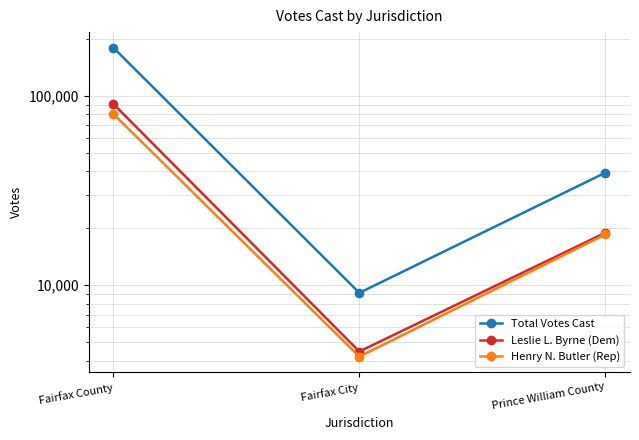

Reading right to left, transcribe all the data shown in this chart.

Total Votes Cast: Prince William County=39295	Fairfax City=9109	Fairfax County=179868
Leslie L. Byrne (Dem): Prince William County=18935	Fairfax City=4464	Fairfax County=90773
Henry N. Butler (Rep): Prince William County=18542	Fairfax City=4196	Fairfax County=80381